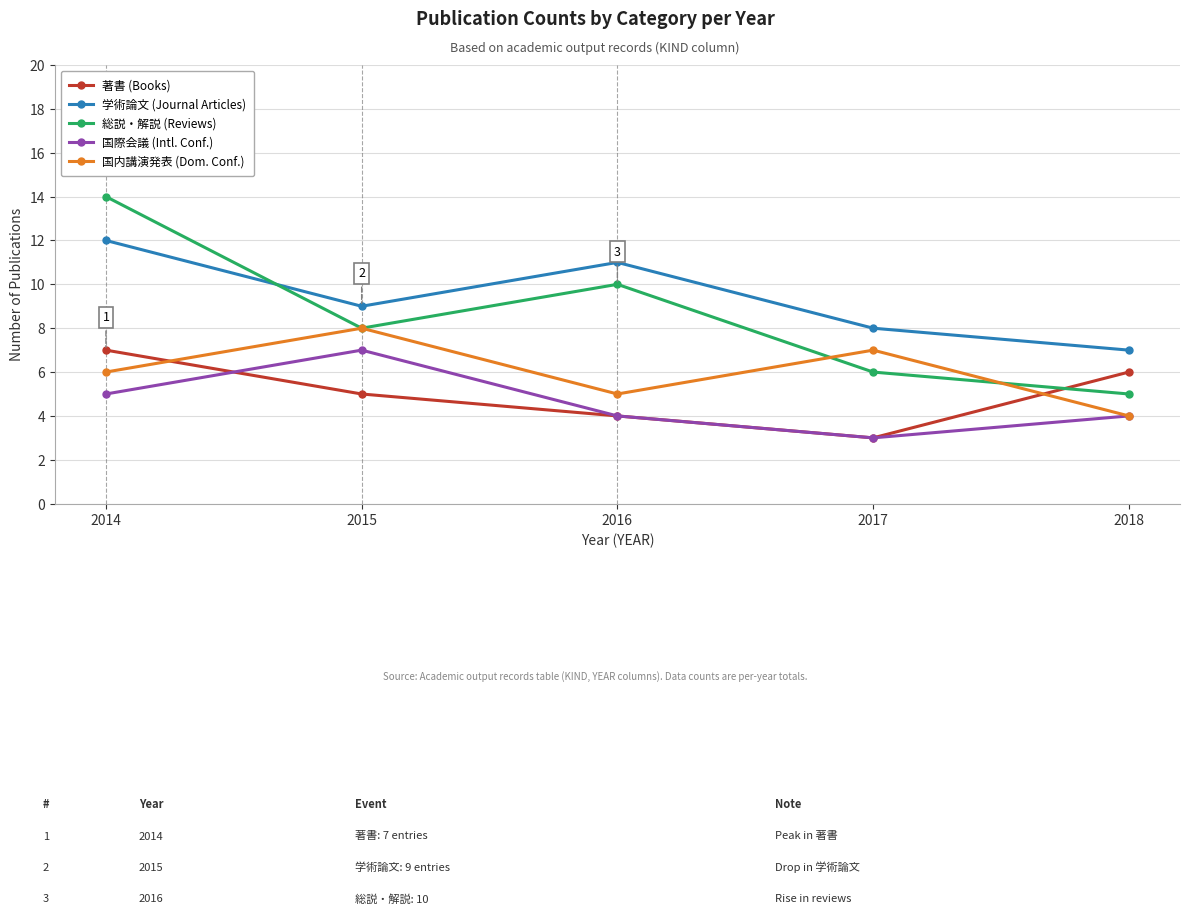

The value of 著書 (Books) at 2017 is 3. True or false?

True